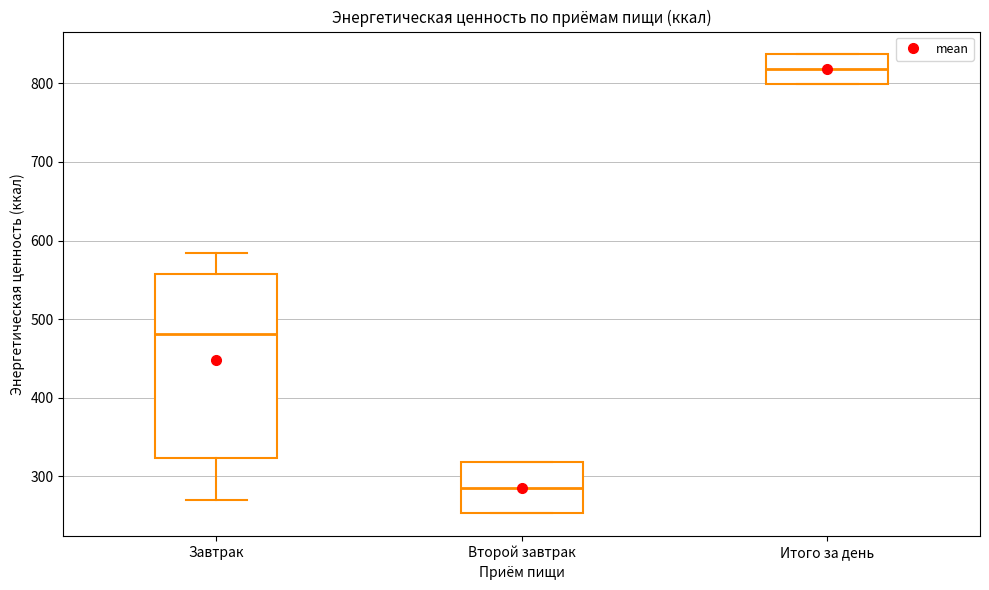

Reading left to right, transcribe this box plot: for each box, give where its median line is, the range the box spans, and where its two whiskers end, as read against the y-axis. The values are not printed on the chart, so give them approximately, as read against the axis.

Завтрак: median 480, box 320 to 560, whiskers 270 to 580
Второй завтрак: median 290, box 250 to 320, whiskers 250 to 320
Итого за день: median 820, box 800 to 840, whiskers 800 to 840